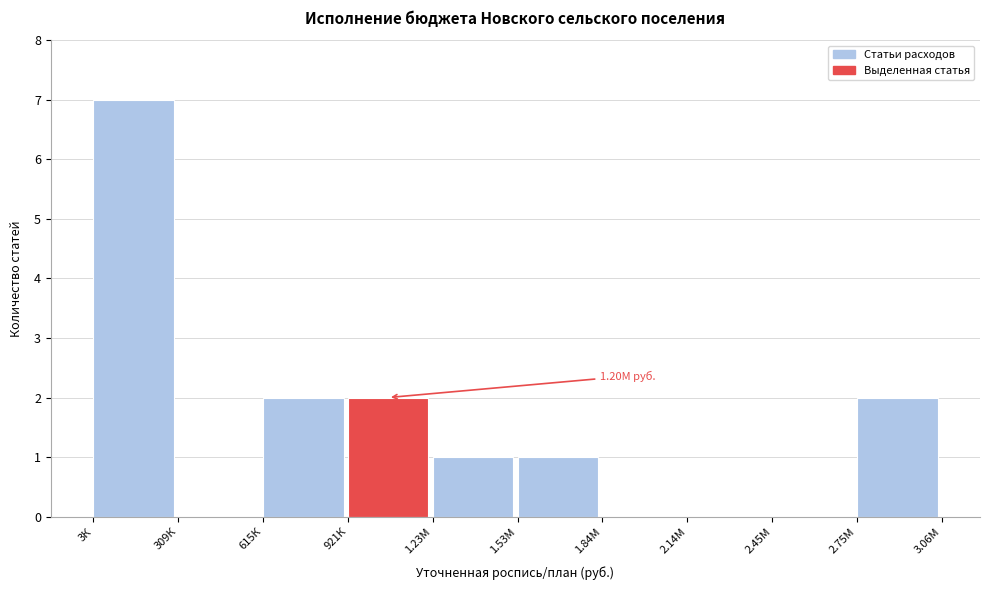

What is the change in value from 1.84М to 2.75М?

+2